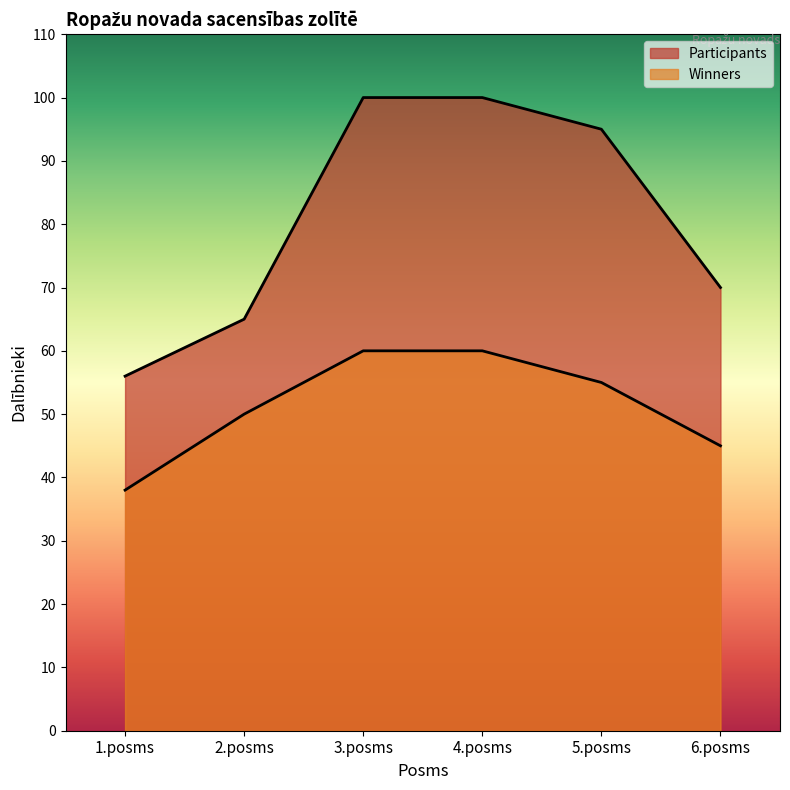

Reading left to right, transcribe all the data shown in this chart.

Participants: 56	65	100	100	95	70
Winners: 38	50	60	60	55	45